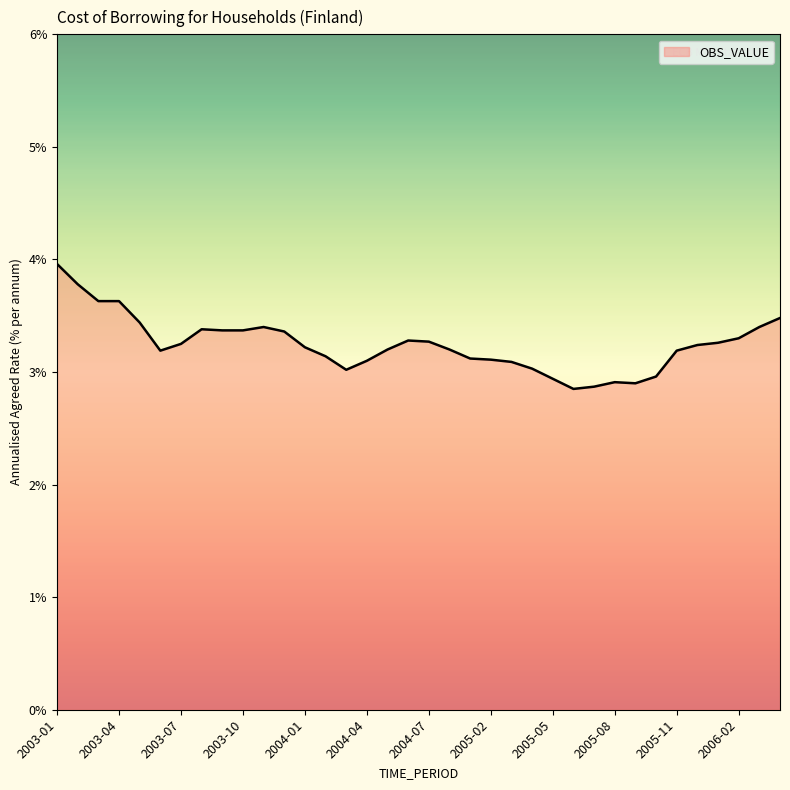

What is the greatest value displayed?

4.0